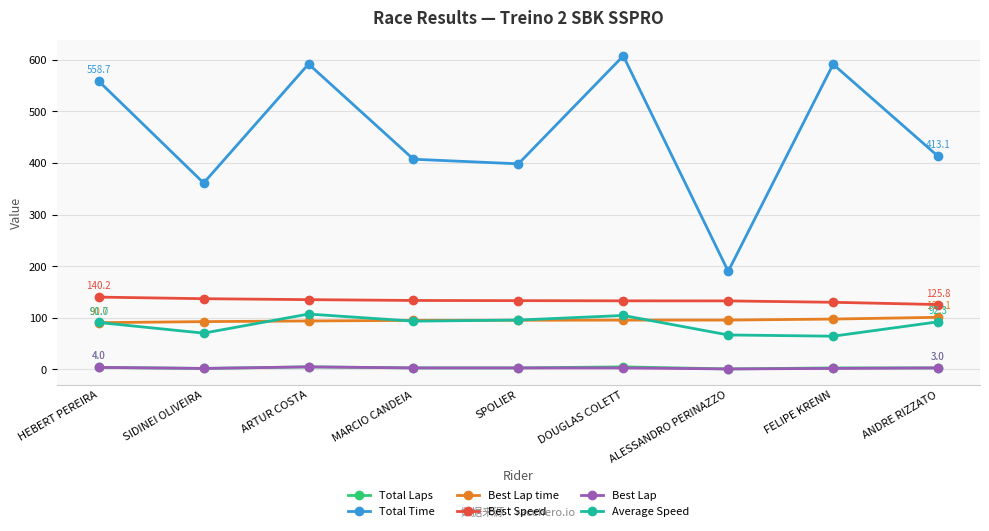

What is the maximum value shown in the chart?

607.6